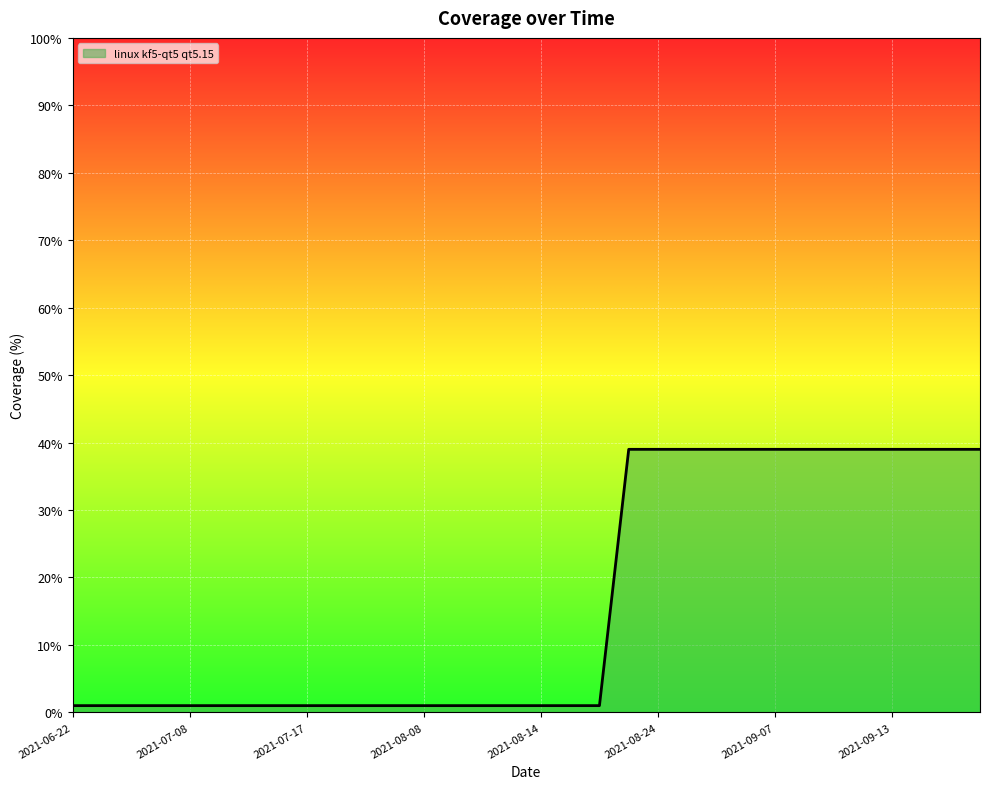

What is the maximum value shown in the chart?

39